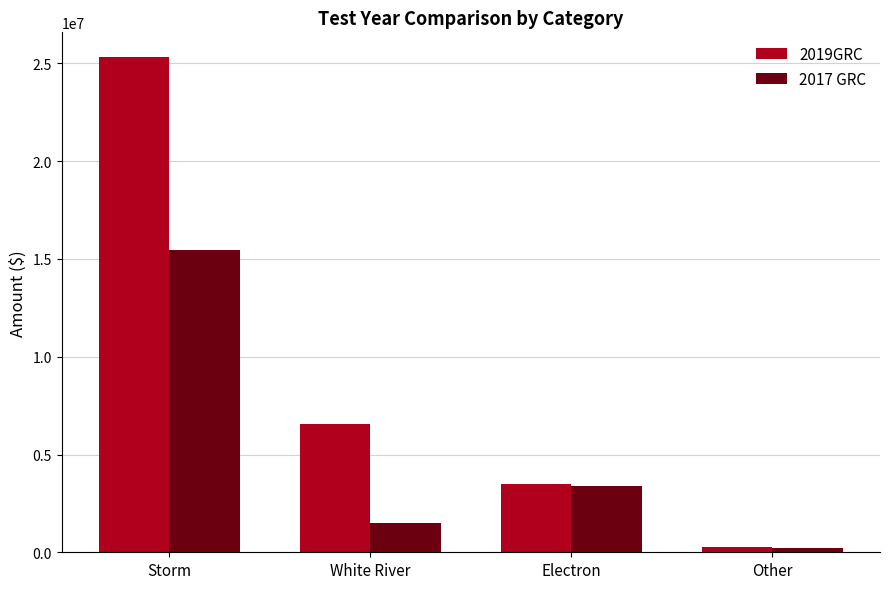

What are all the series names shown in the legend?

2019GRC, 2017 GRC